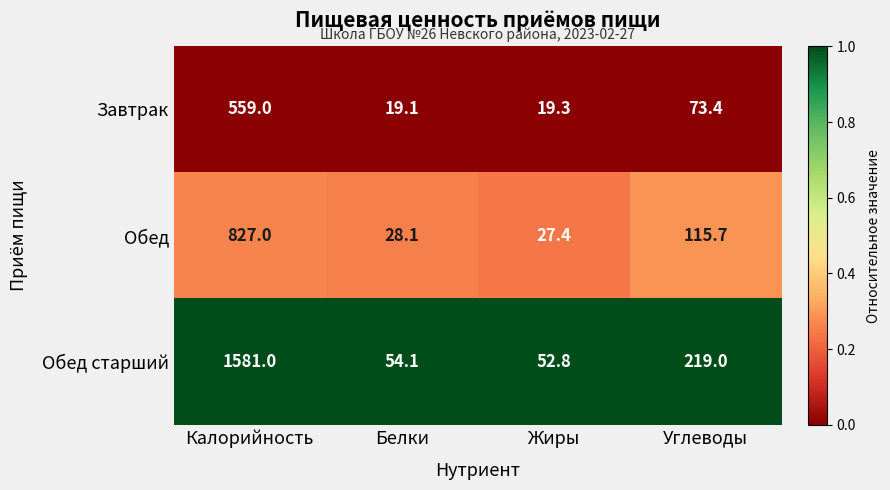

Which category has the lowest value in the Завтрак series?

Белки